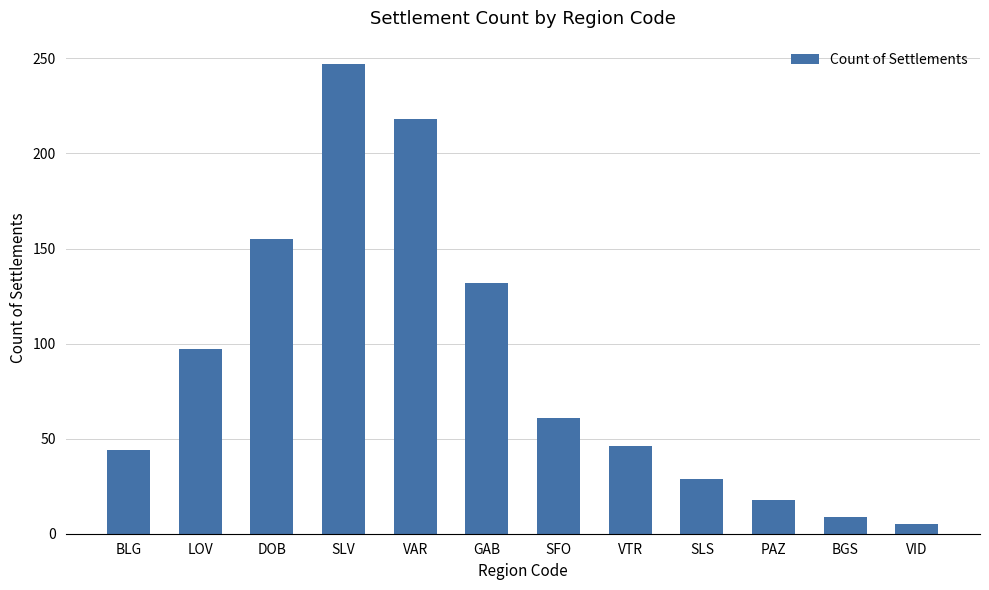

What is the label of the 7th bar from the left?

SFO